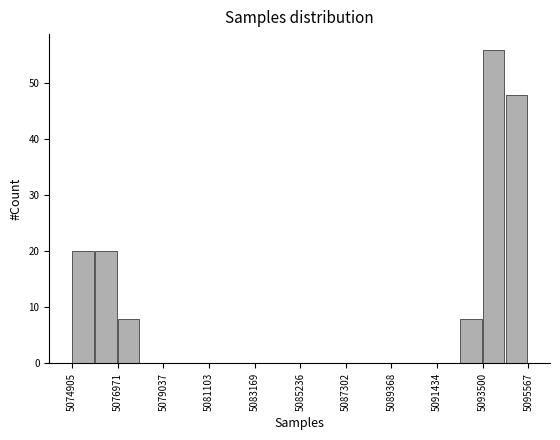

Read against the x-axis, roughly where is the centre of the tallest bar?

5094000